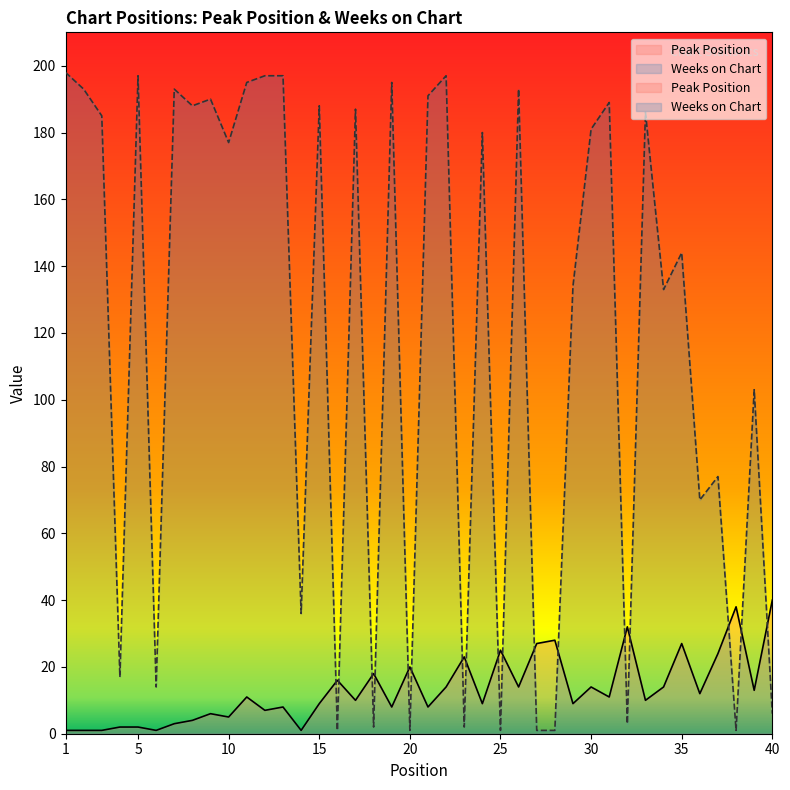

What is the sum of all Peak Position values?

526